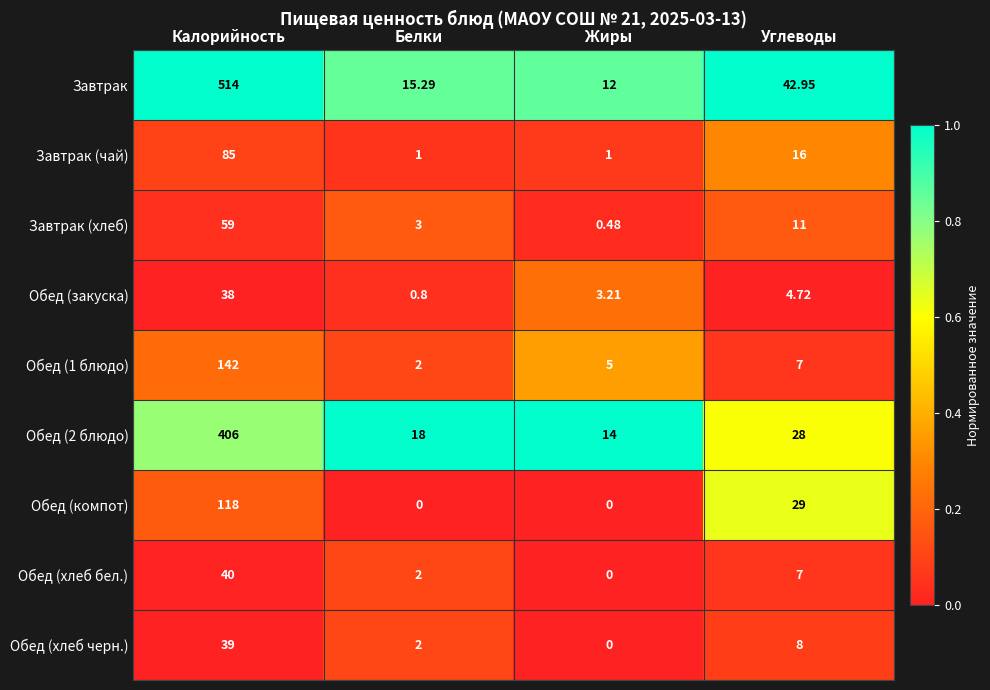

What is the difference between the highest and lowest values at Калорийность?

476.0